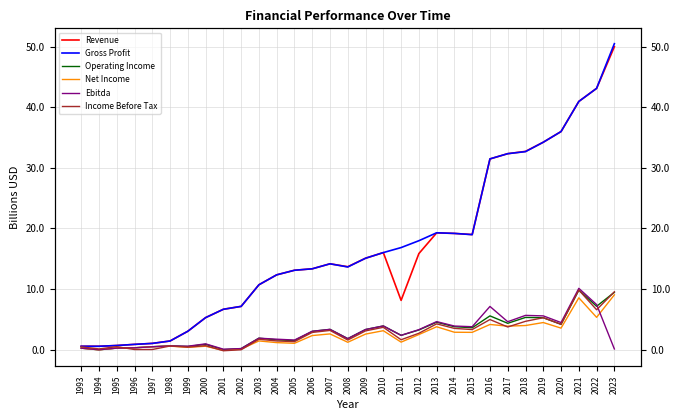

True or false: Ebitda and Income Before Tax intersect in this chart.

True